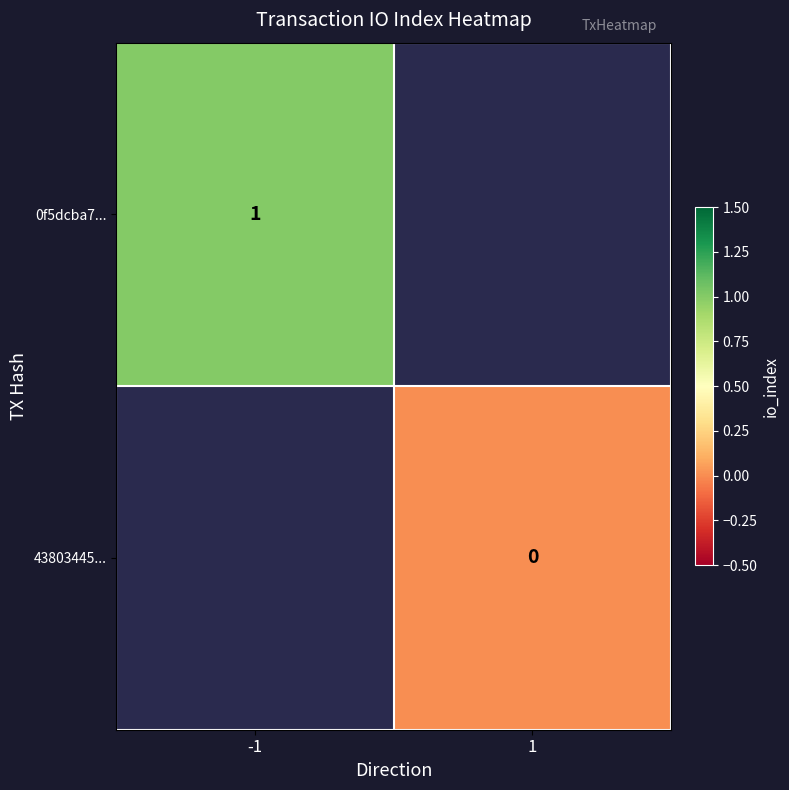

Is the value of 43803445... at 1 greater than the value of 0f5dcba7... at -1?

No